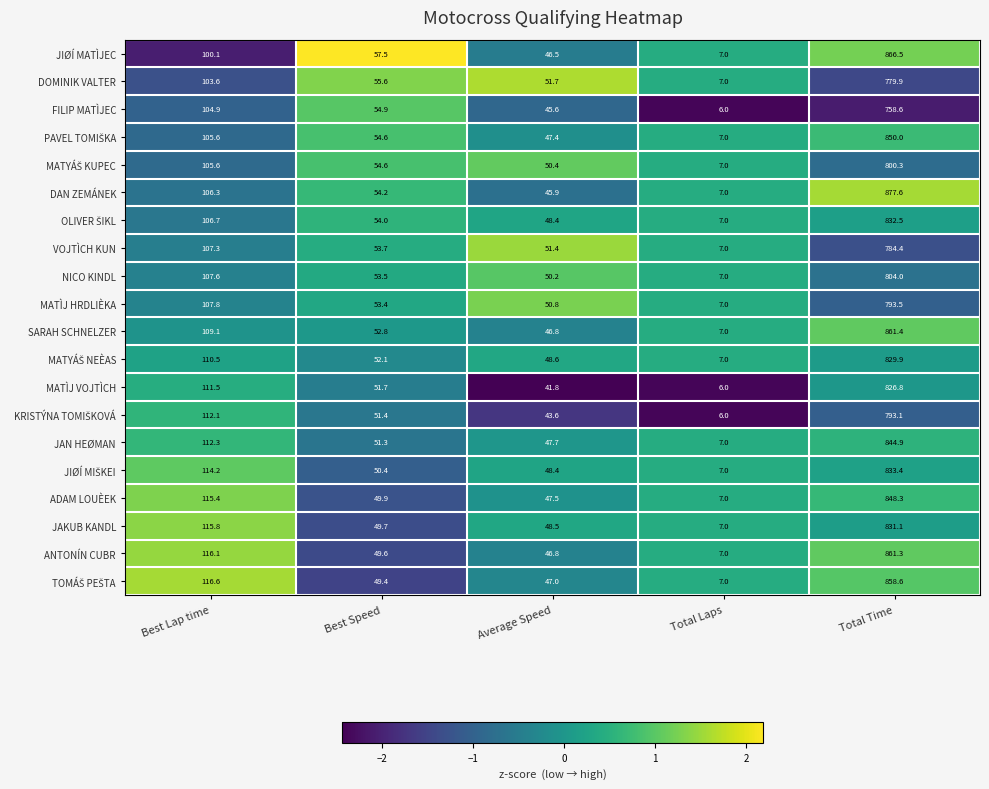

What is the spread (max minus min) of values at Best Speed?

8.1